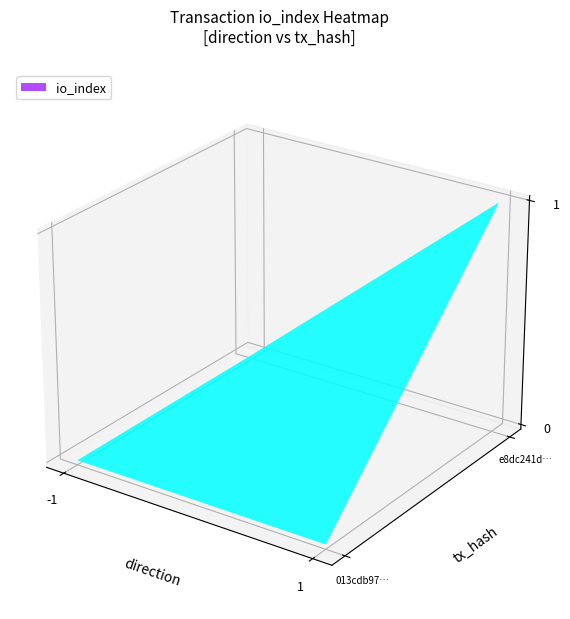

List the labels in order of e8dc241d4279a199c1da089c4759261c5a165db value, smallest first.

-1, 1